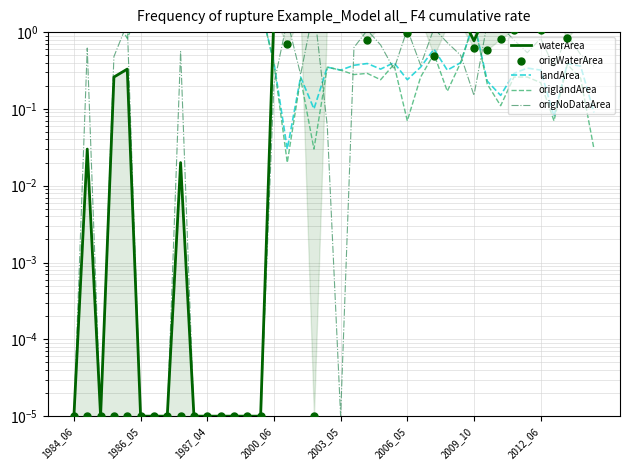

Which series has the largest Y range (max minus min)?

origlandArea